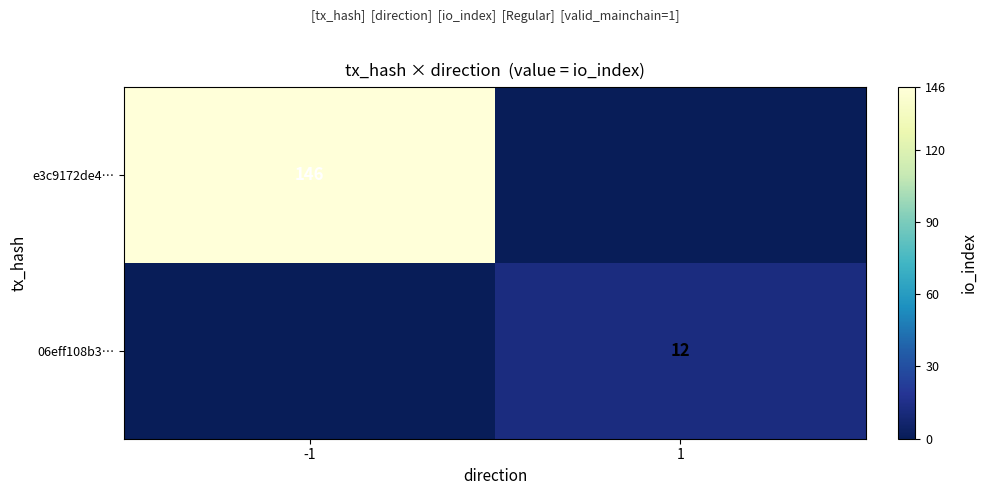

The value of 06eff108b3… at 1 is 18. True or false?

False